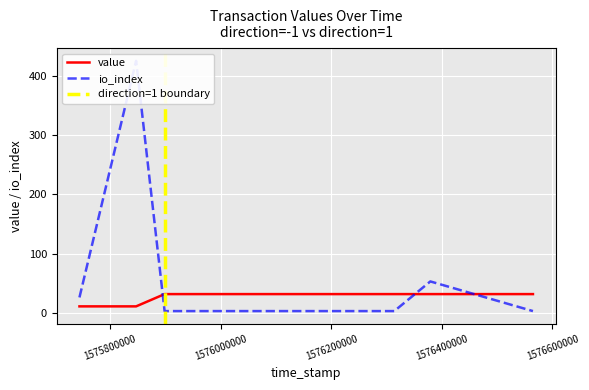

What is the minimum value for value?

11.0